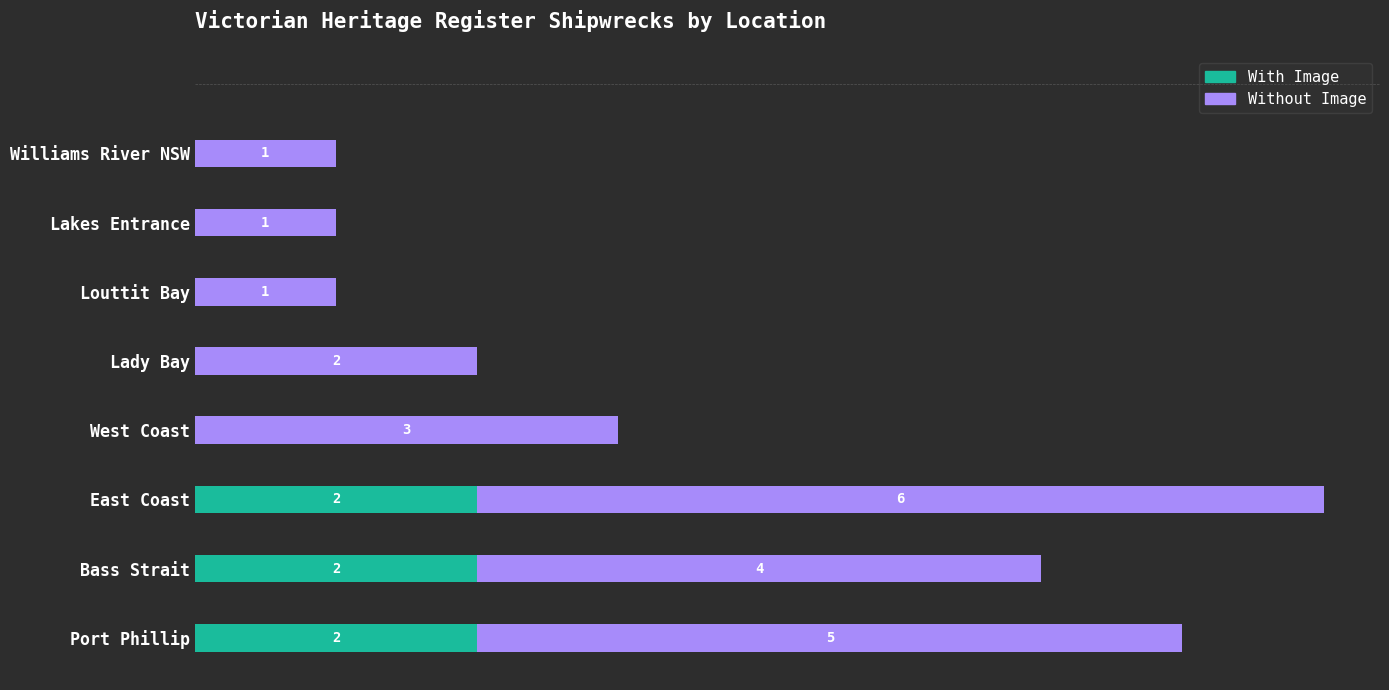

At which category is the sum across all series the highest?

East Coast